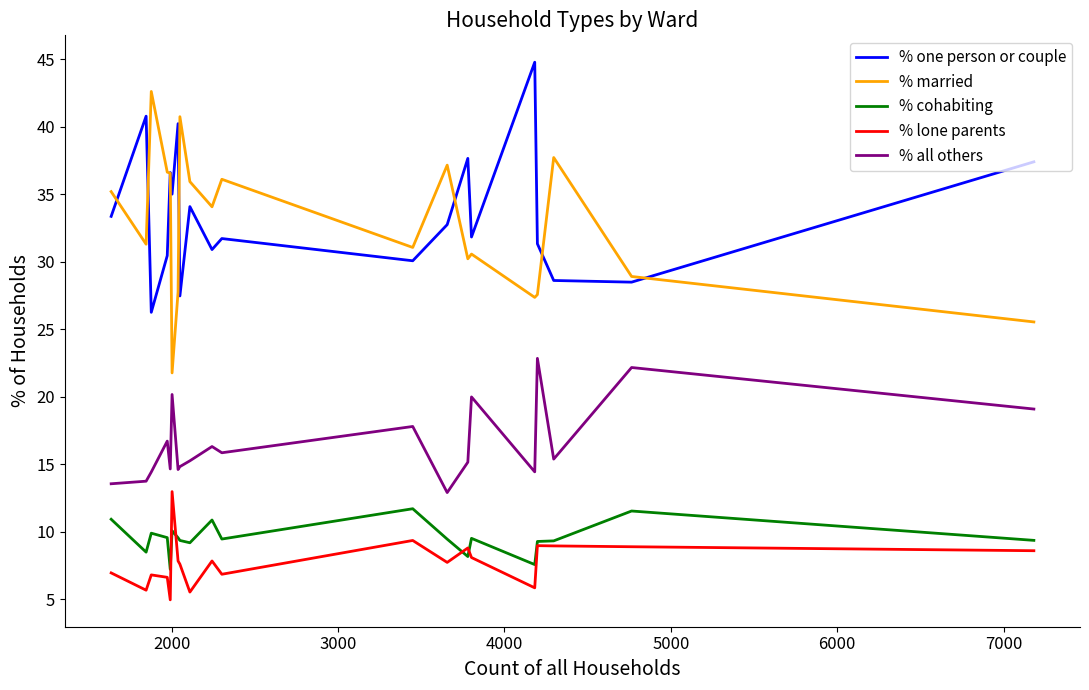

What is the maximum value for % cohabiting?

11.7